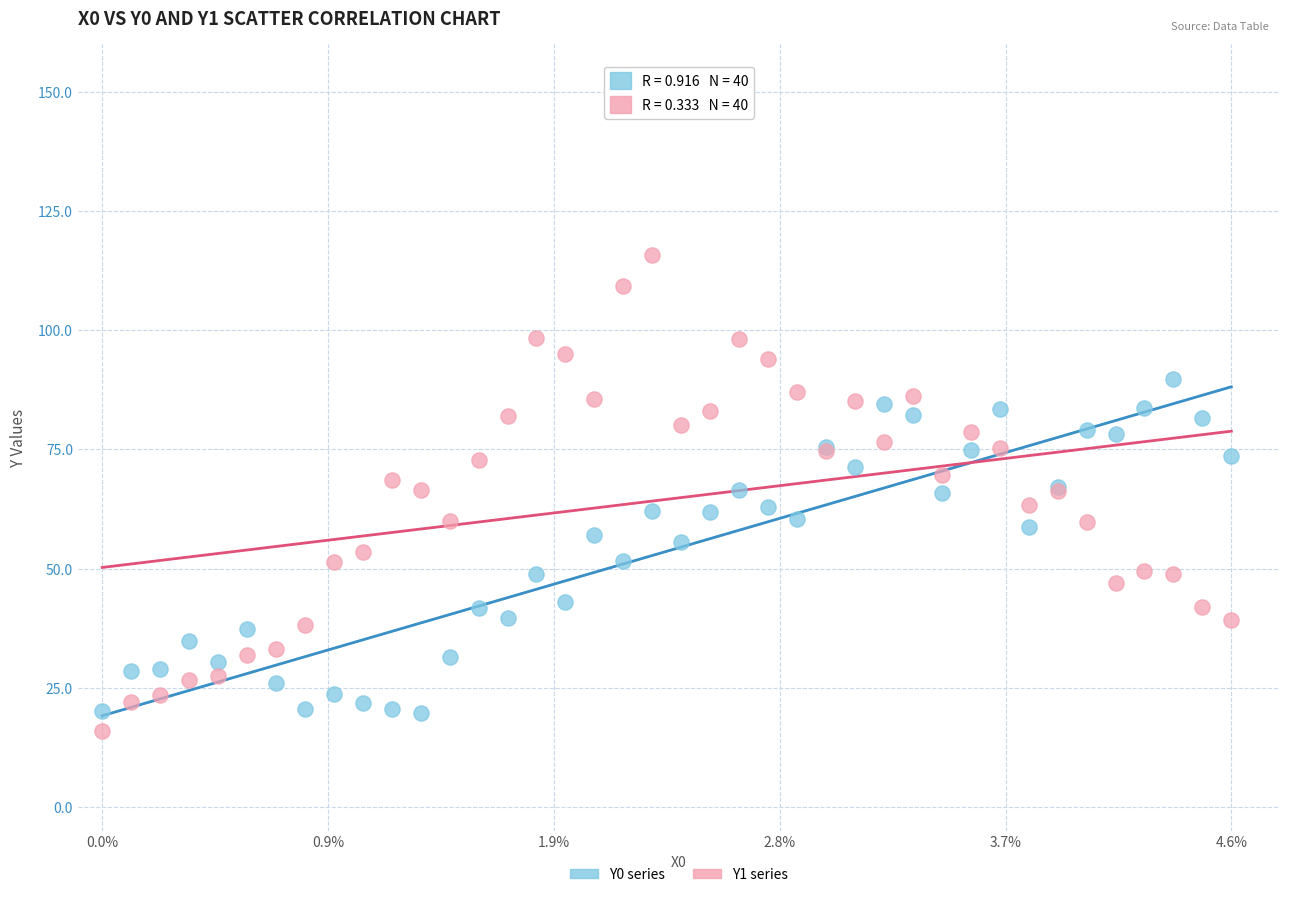

Which series has the widest spread of Y values?

Y1 series